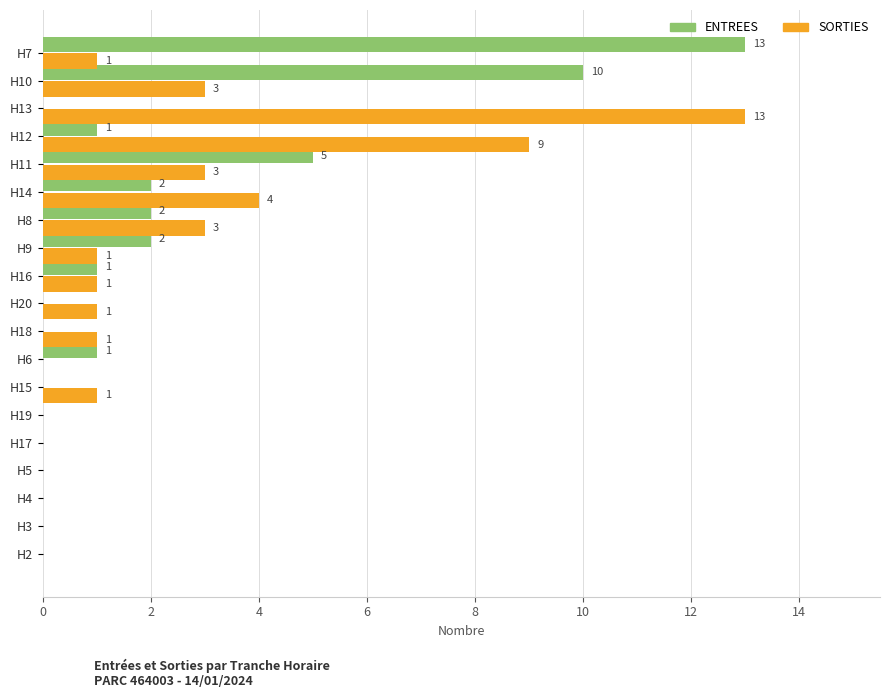

At which label is SORTIES closest to 6?

H14